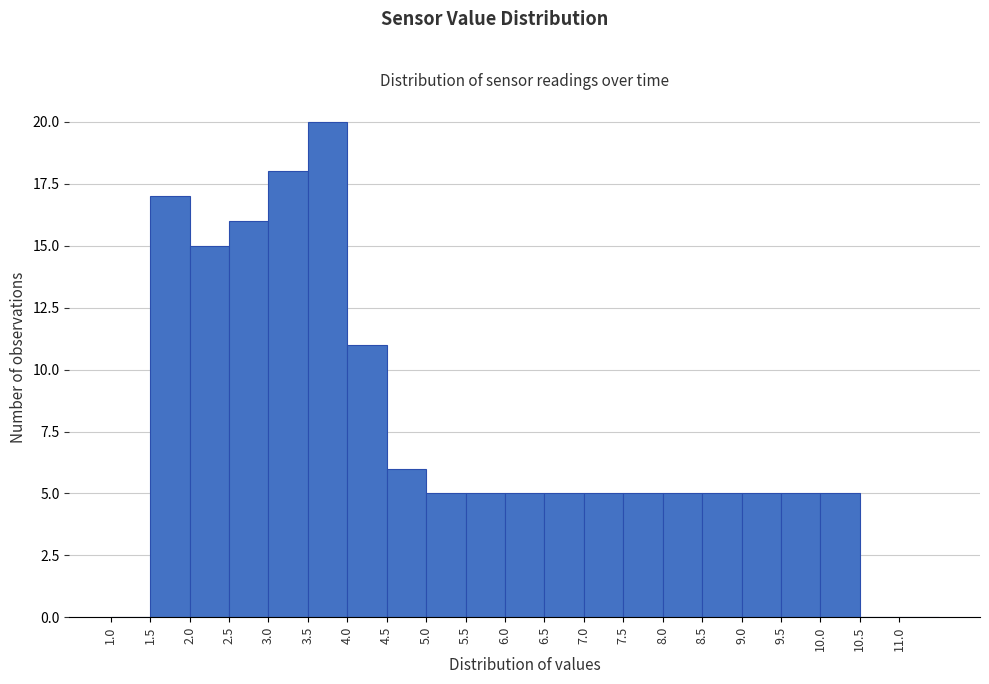

How tall is the bar that spans 9.5 to 10.0 on the x-axis? The values are not printed on the chart, so give them approximately, as read against the axis.

5